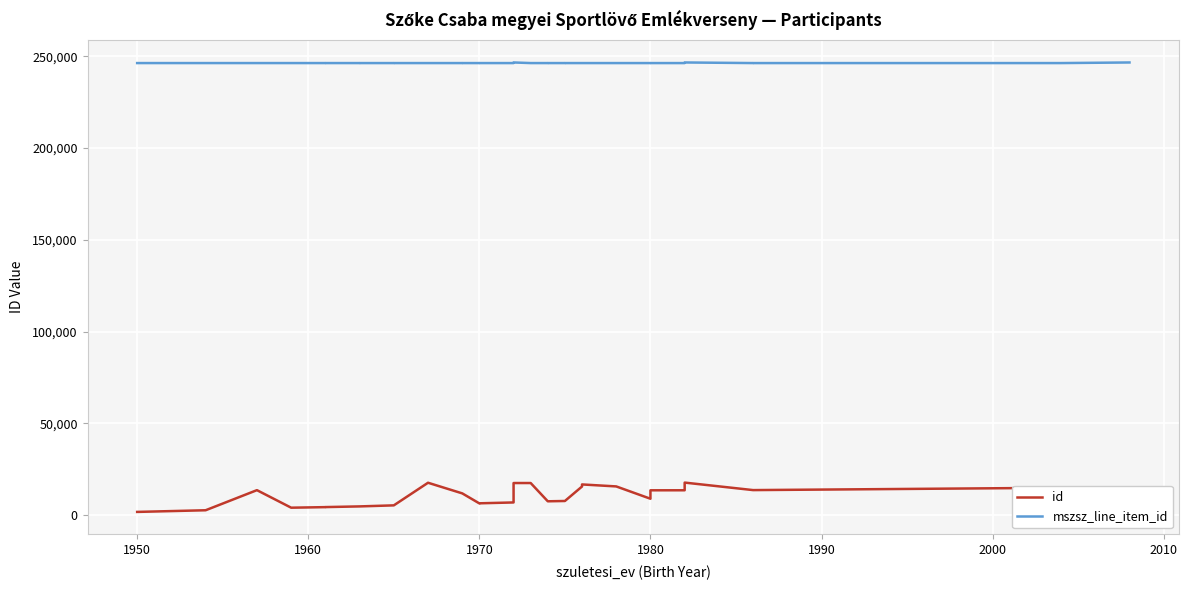

List the series in order of their peak value, lowest first.

id, mszsz_line_item_id